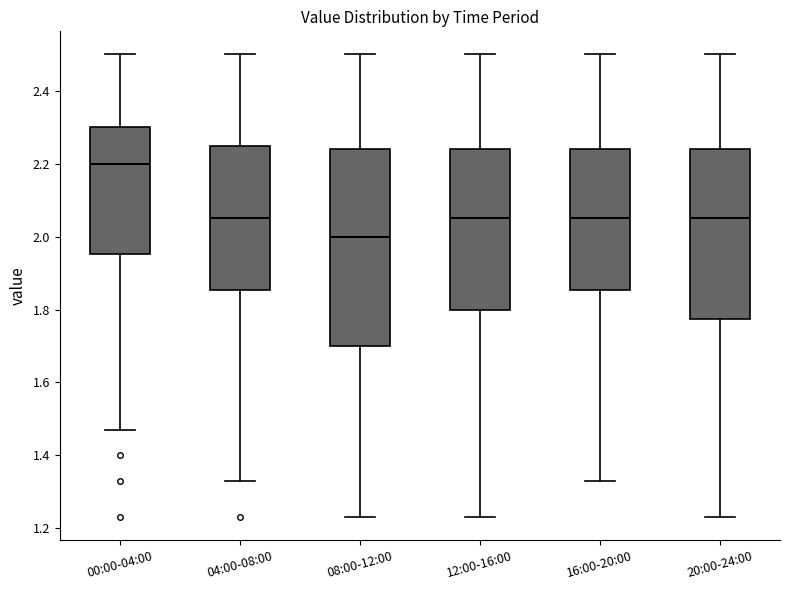

Reading left to right, read every box against the y-axis: the position of its median line, the range the box covers, and the ends of its whiskers. The values are not printed on the chart, so give them approximately, as read against the axis.

00:00-04:00: median 2.20, box 1.96 to 2.30, whiskers 1.48 to 2.50
04:00-08:00: median 2.06, box 1.86 to 2.24, whiskers 1.34 to 2.50
08:00-12:00: median 2.00, box 1.70 to 2.24, whiskers 1.24 to 2.50
12:00-16:00: median 2.06, box 1.80 to 2.24, whiskers 1.24 to 2.50
16:00-20:00: median 2.06, box 1.86 to 2.24, whiskers 1.34 to 2.50
20:00-24:00: median 2.06, box 1.78 to 2.24, whiskers 1.24 to 2.50